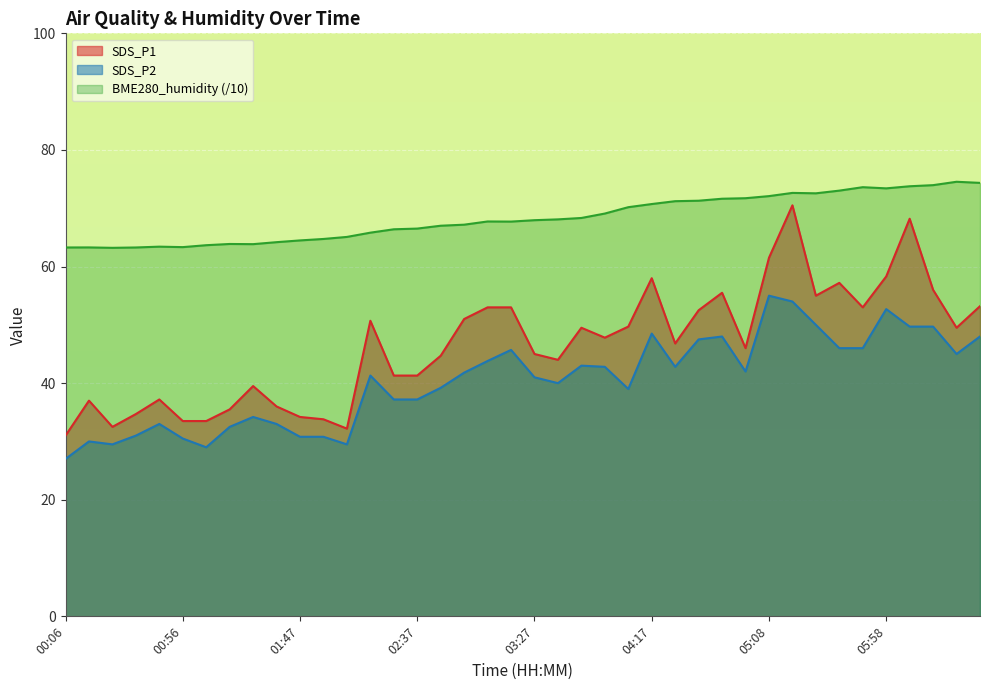

True or false: SDS_P2 and BME280_humidity cross at least once.

False